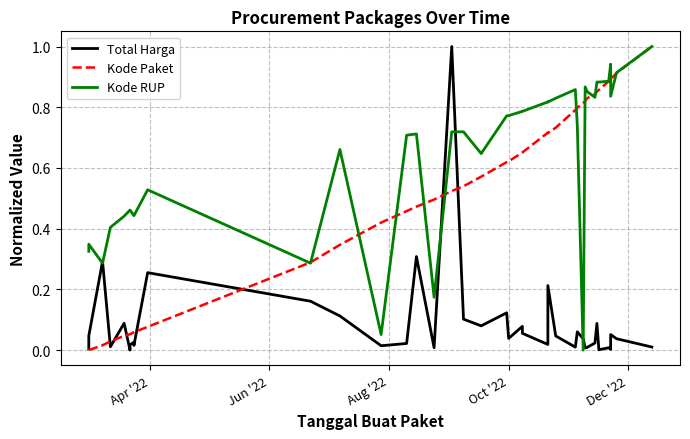

At how many categories does at least one series exceed 0?

40